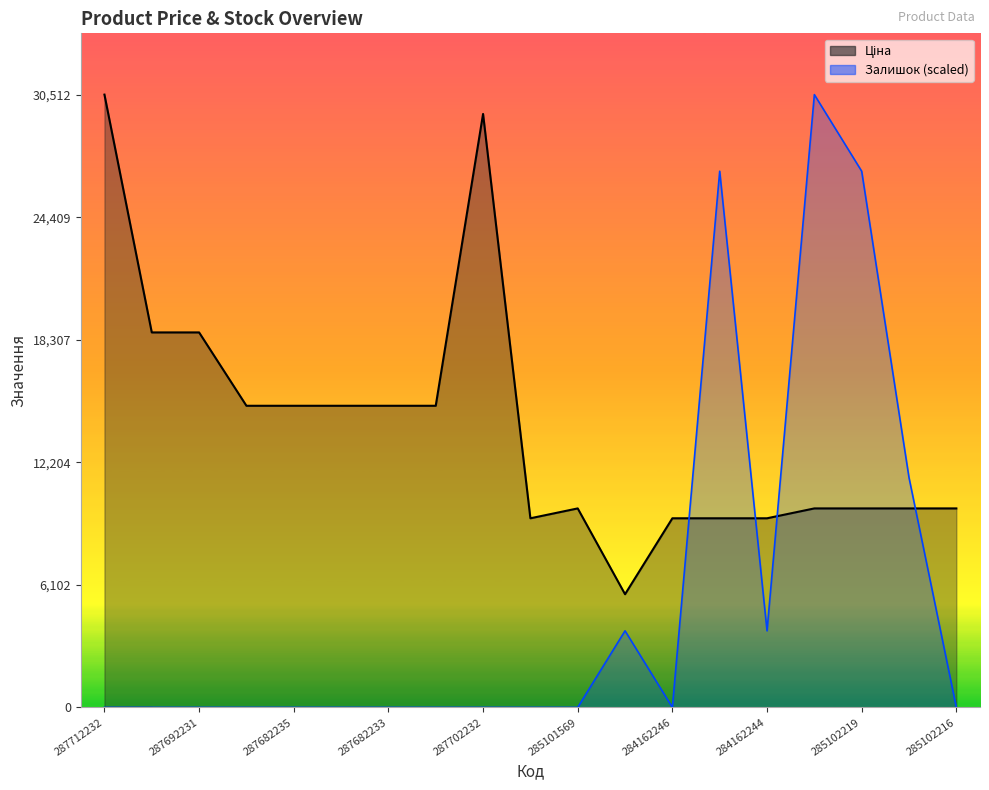

How many categories are shown in the chart?

19